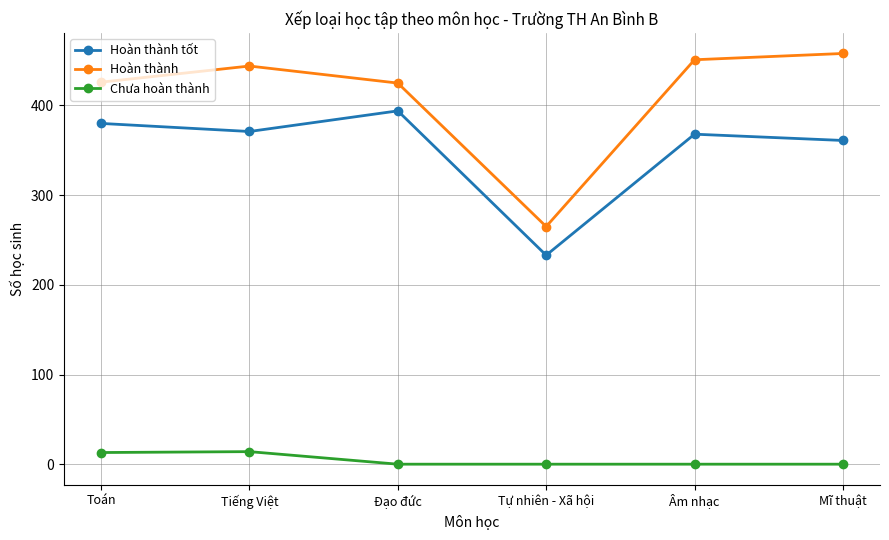

Which series has the largest range (max minus min)?

Hoàn thành